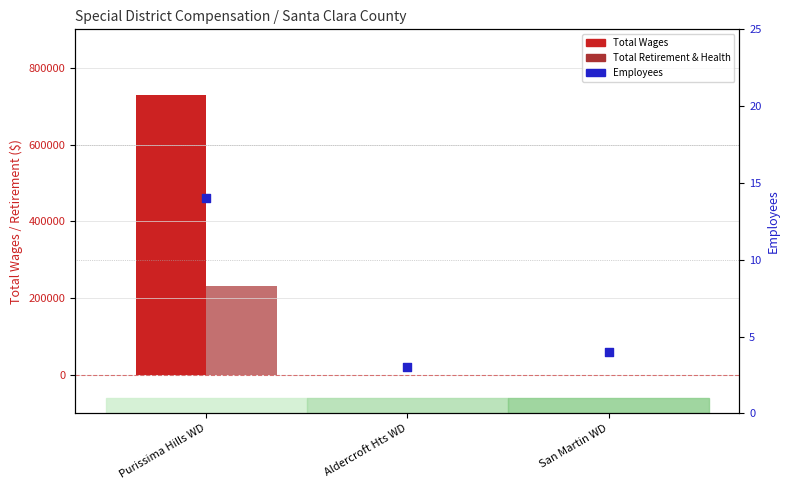

Which series contains the highest Y value?

Total Wages